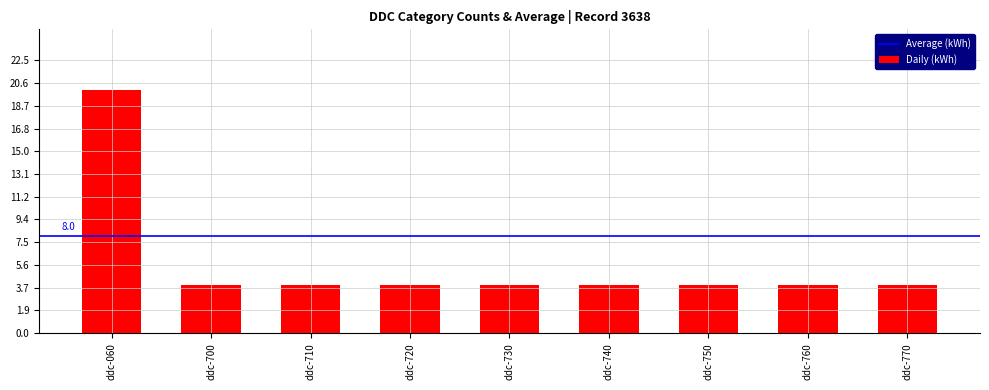

How many distinct data groups are displayed?

1